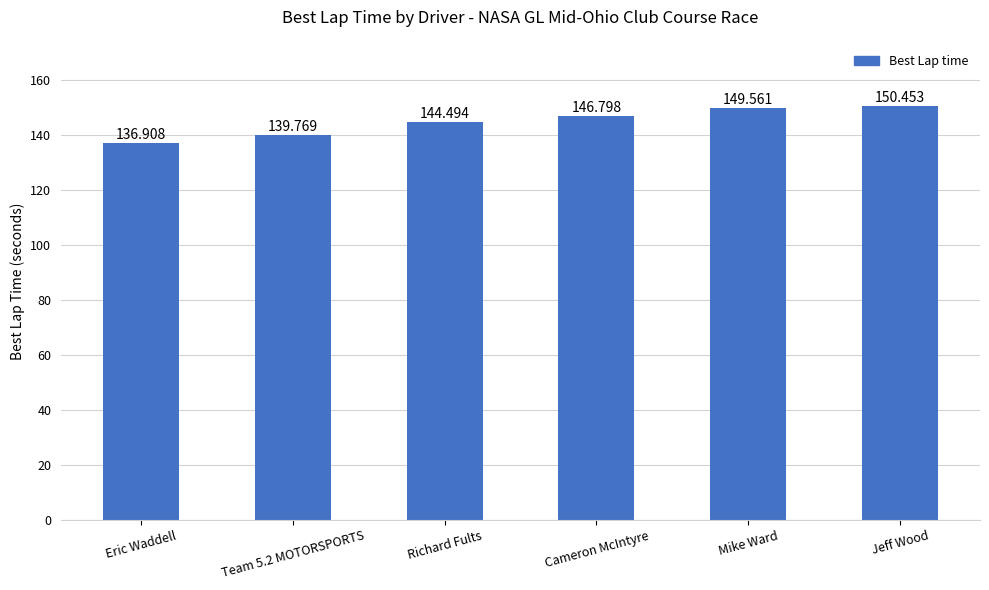

Read the value at Richard Fults.

144.5